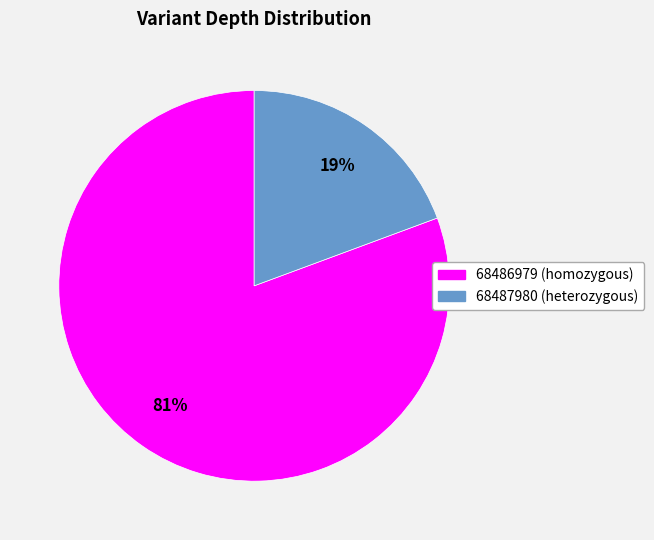

Which category has the smallest portion of the pie?

68487980 (heterozygous)